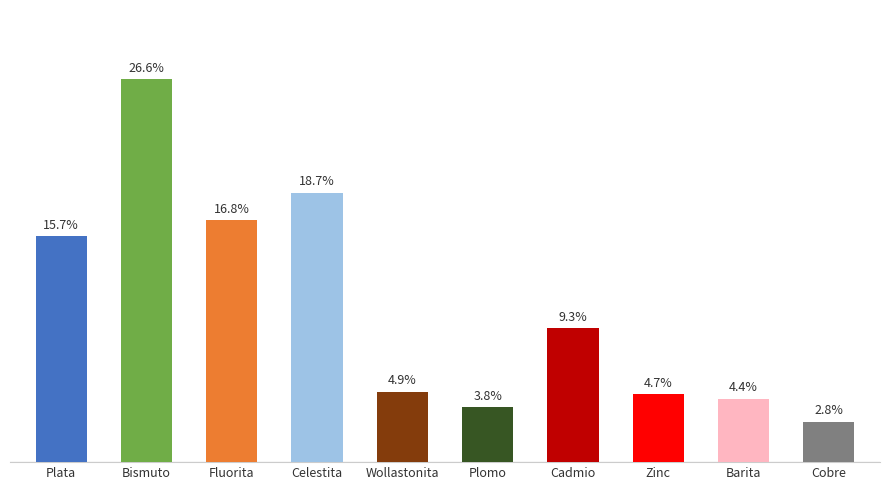

What is the label of the 10th bar from the right?

Plata